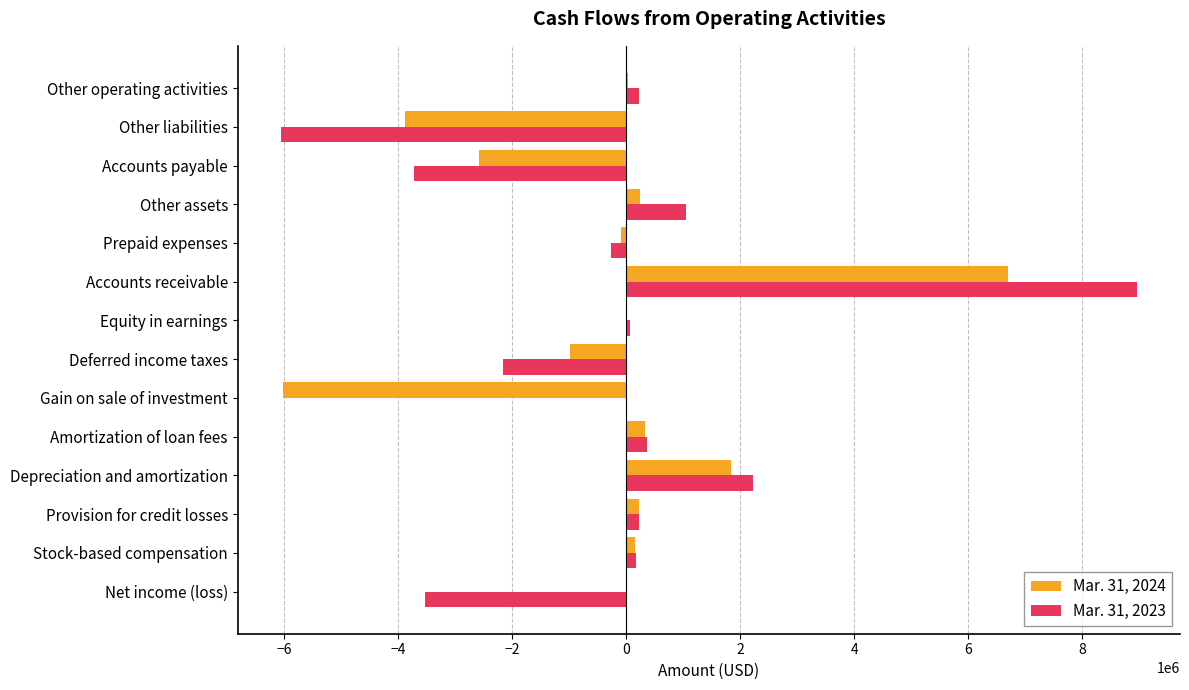

Which label corresponds to the largest value in the chart?

Accounts receivable